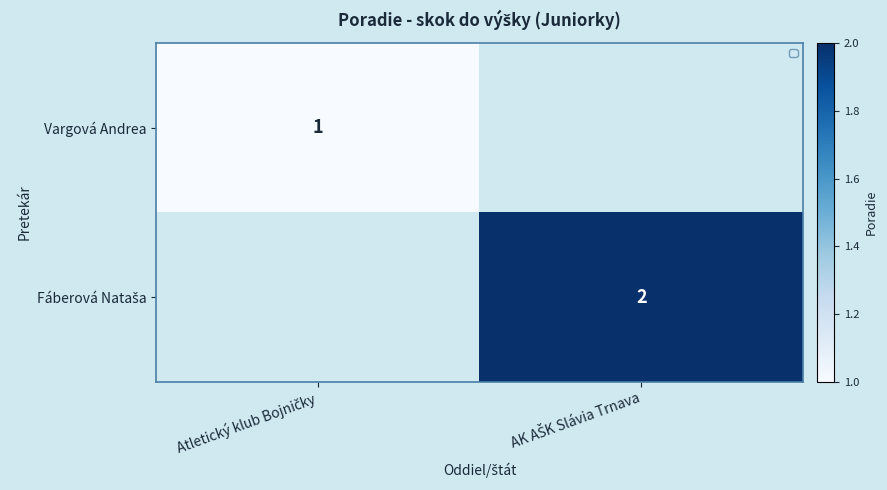

Is the value of Fáberová Nataša at AK AŠK Slávia Trnava greater than the value of Vargová Andrea at Atletický klub Bojničky?

Yes